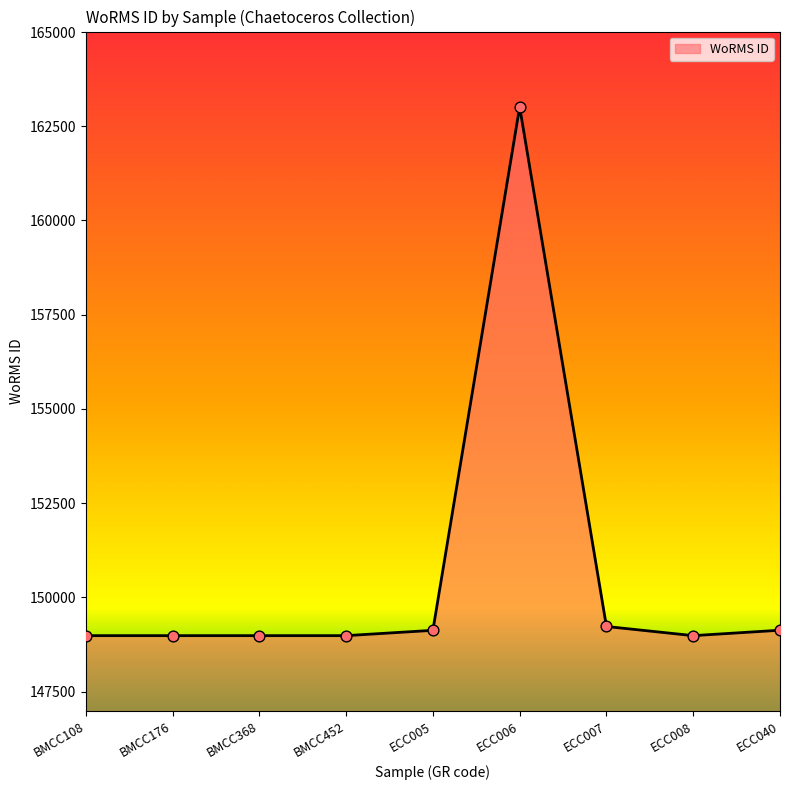

What is the ratio of the value at ECC006 to the value at ECC008?

1.1